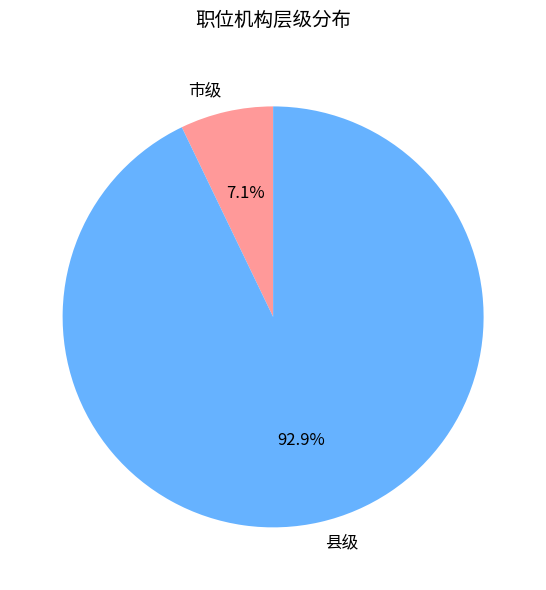

To the nearest percent, what portion does 市级 represent?

7%